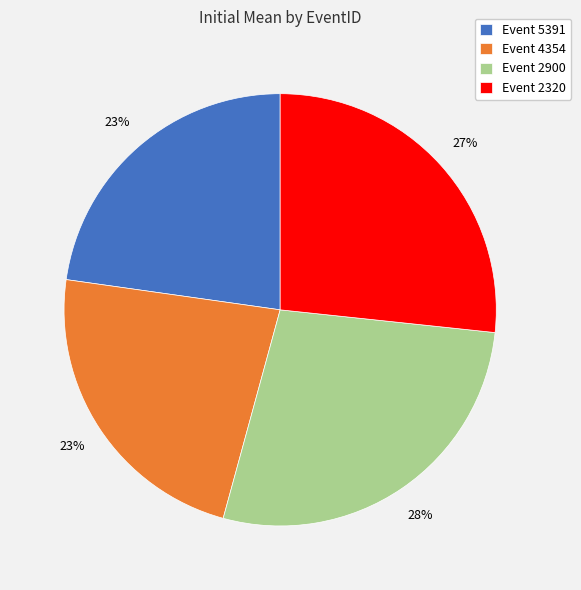

Does Event 5391 account for over 50% of the chart?

No